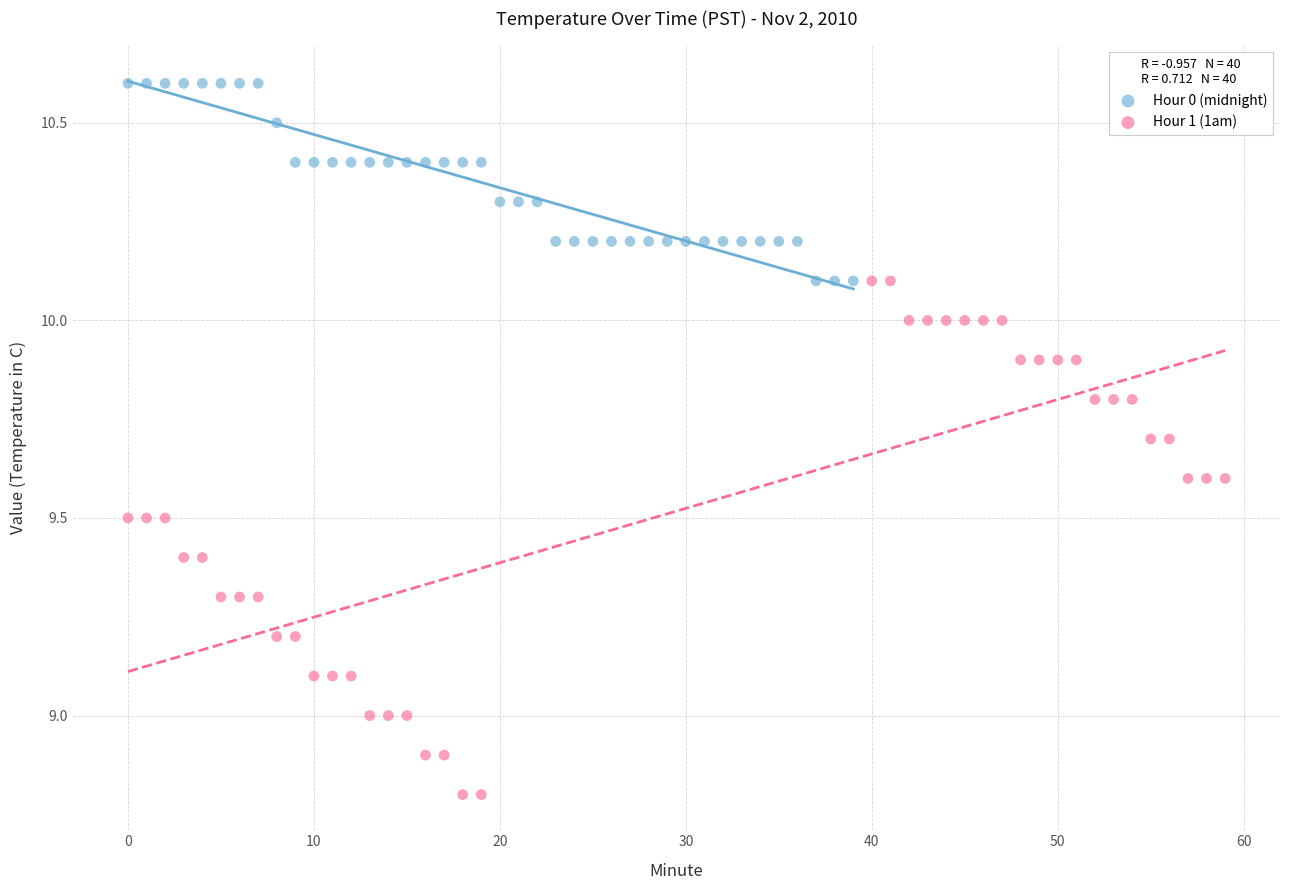

Which series has the largest Y range (max minus min)?

Hour 1 (1am)